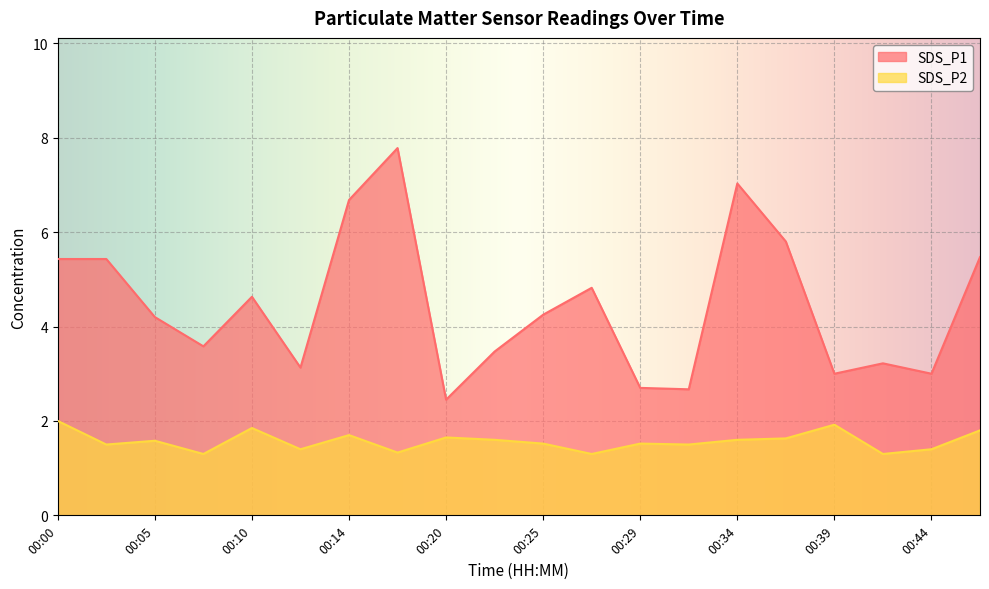

Where is SDS_P2 nearest to the value 1?

00:07